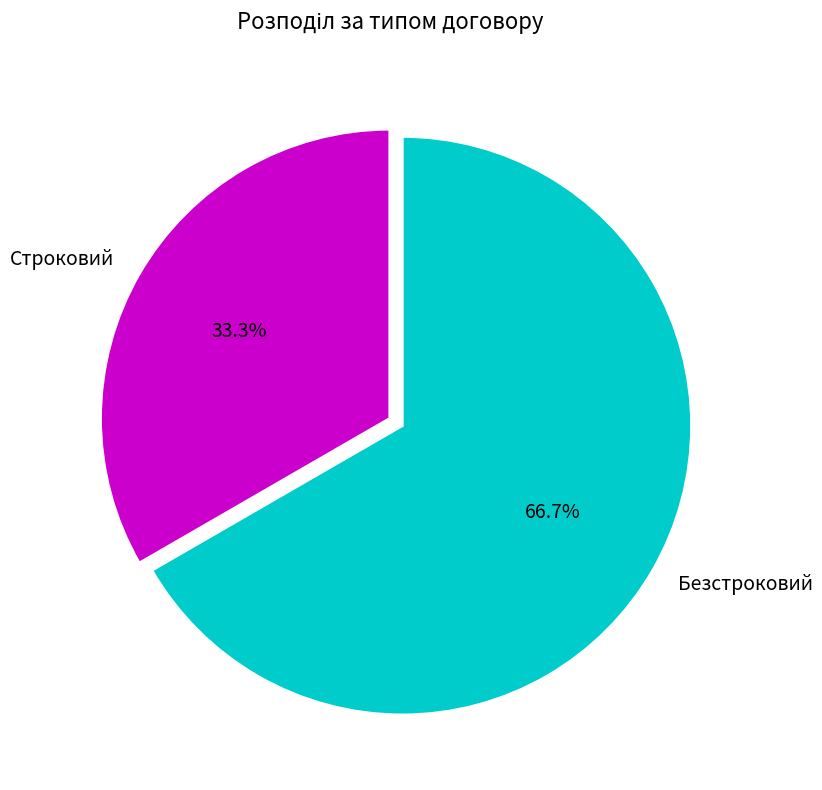

Which has a higher value, Безстроковий or Строковий?

Безстроковий